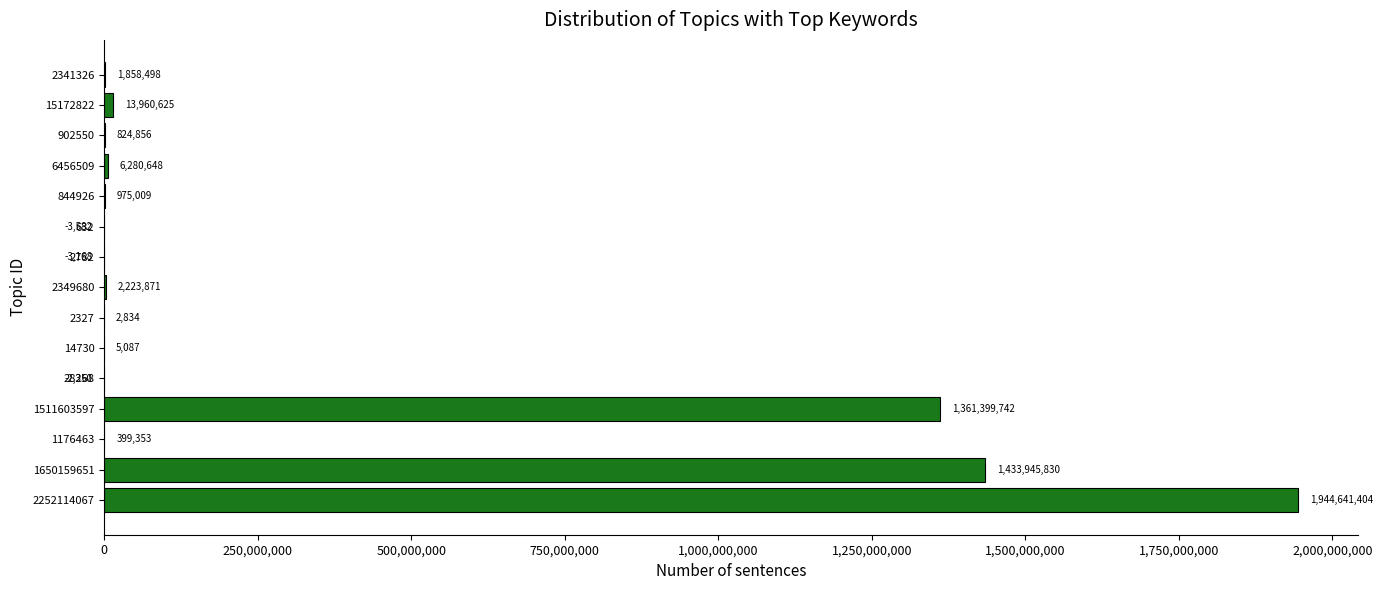

What is the change in value from 1176463 to 844926?

+575656